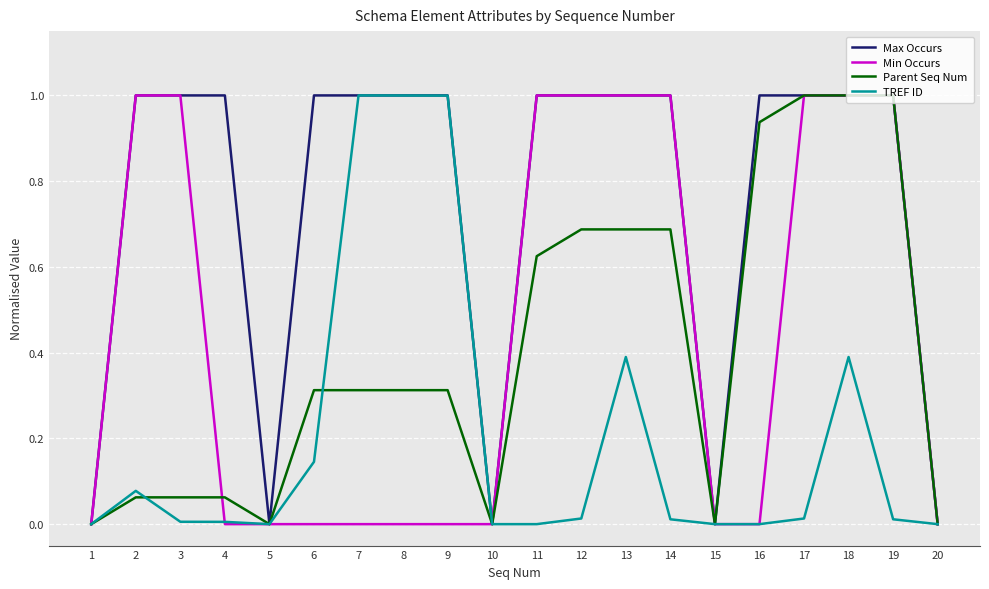

The Parent Seq Num series shows -0.5 at 5. True or false?

False